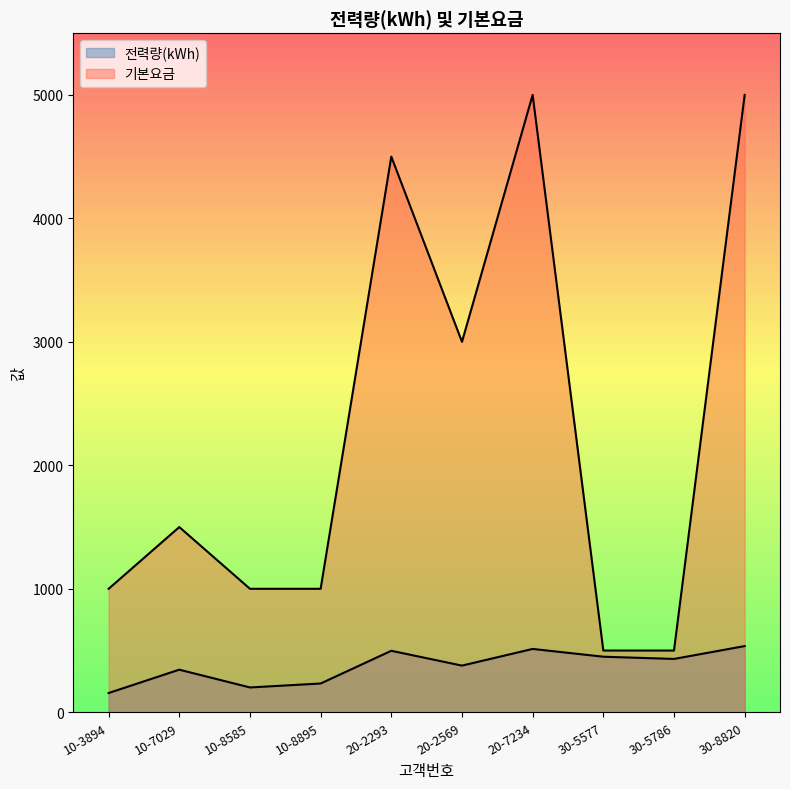

What is the greatest value displayed?

5000